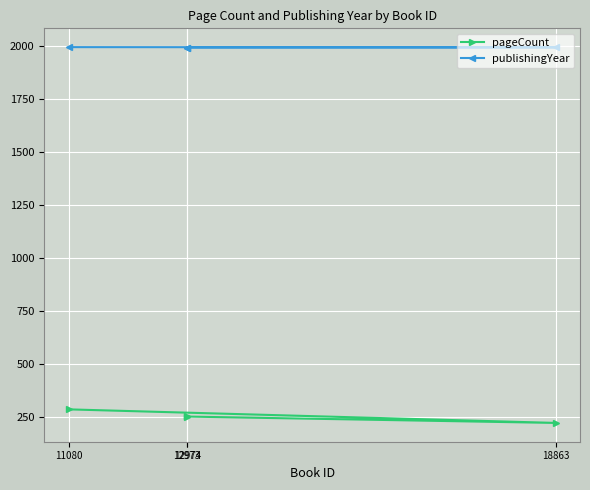

Reading left to right, transcribe all the data shown in this chart.

pageCount: 11080=288	18863=224	12973=254	12974=256
publishingYear: 11080=1997	18863=1996	12973=1995	12974=1995